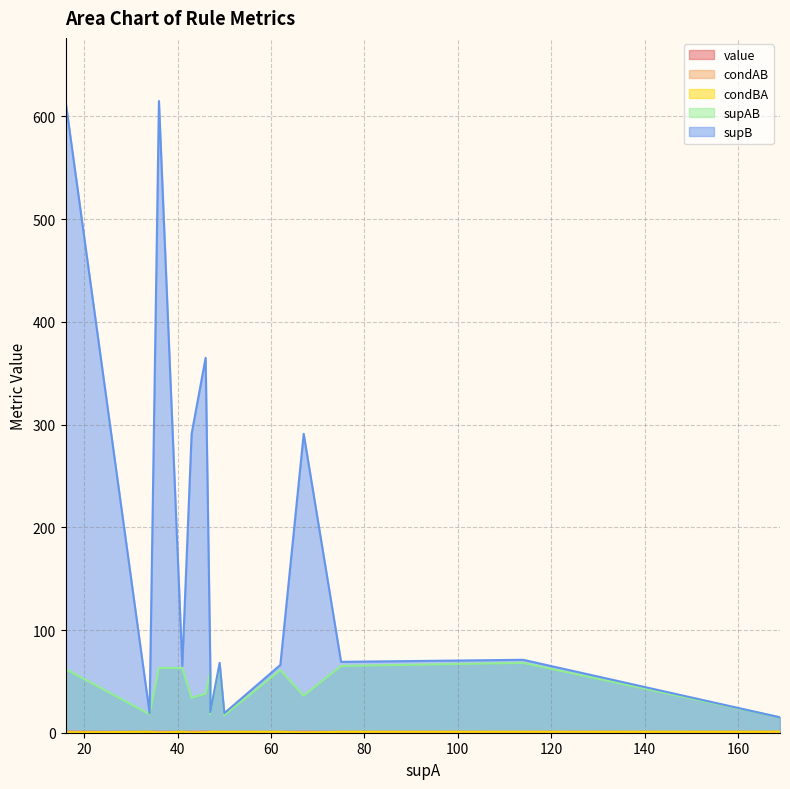

How many lines are shown in the chart?

5